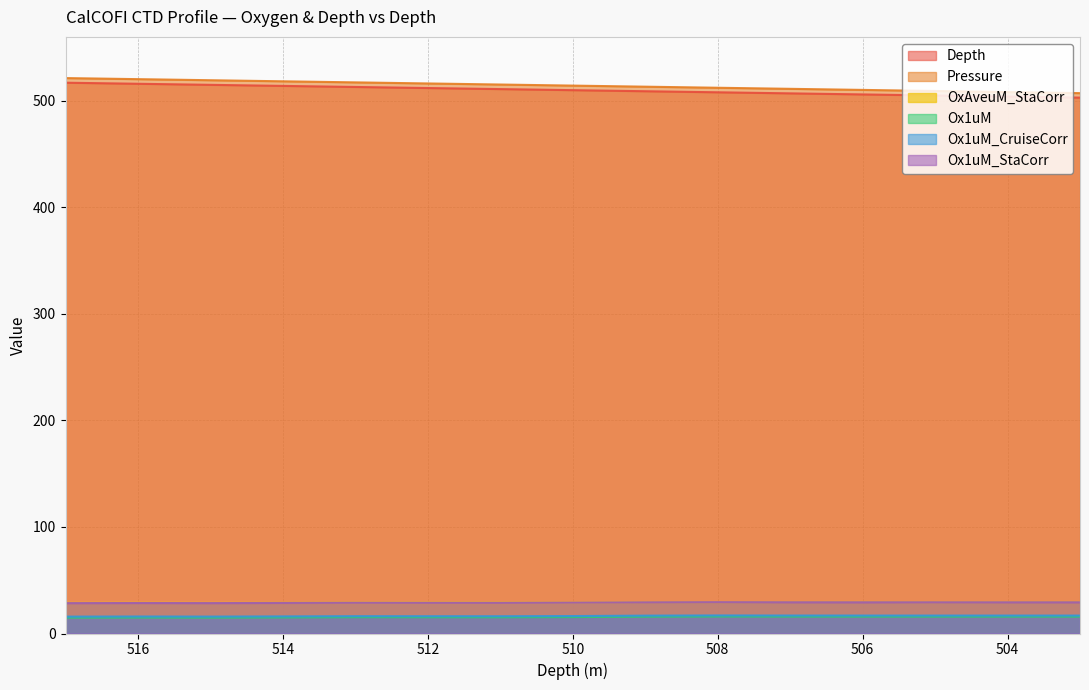

What is the spread (max minus min) of values at 517?

506.5